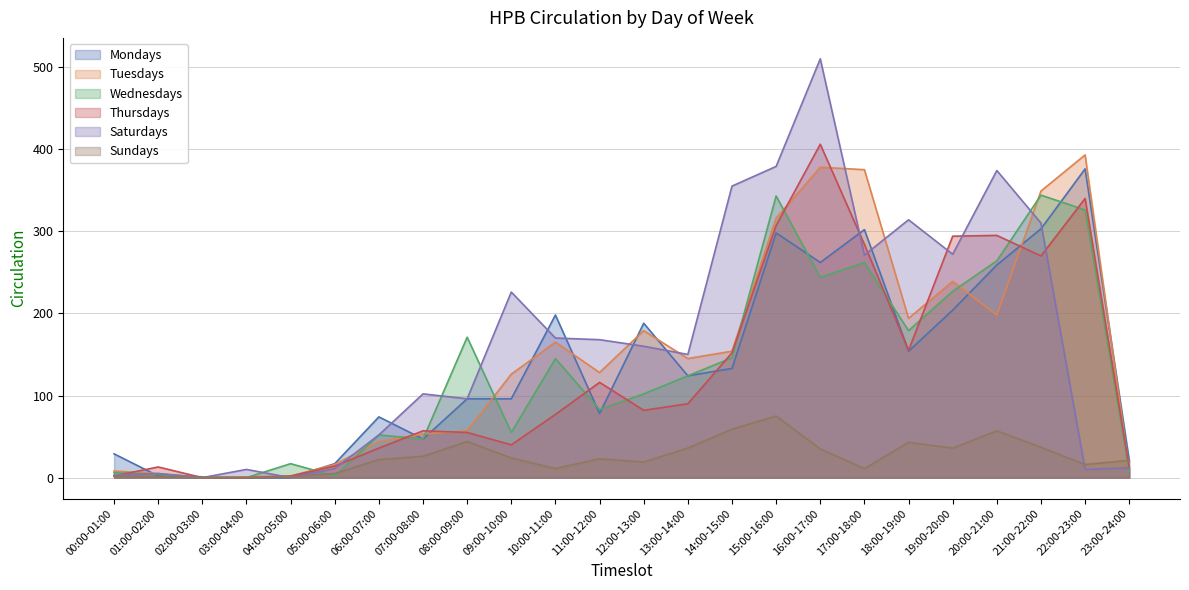

What value does the Sundays series have at 04:00-05:00?

1